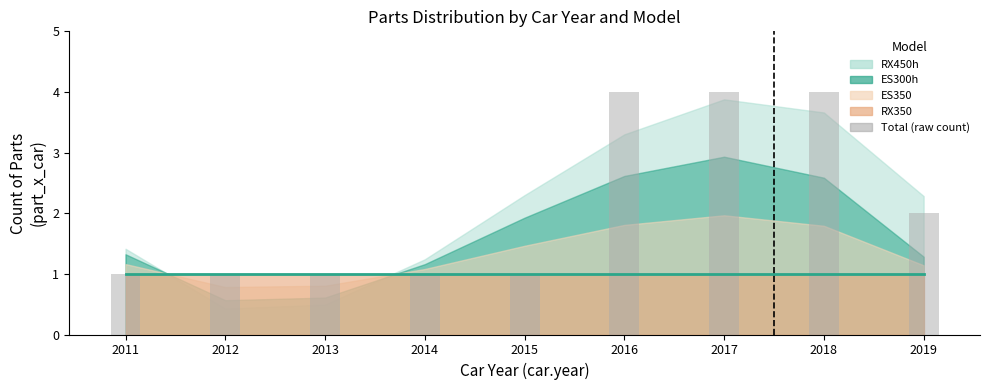

Reading left to right, extract all data points from this chart.

RX350 (center): 1.0	1.0	1.0	1.0	1.0	1.0	1.0	1.0	1.0
Total count (raw): 1.0	1.0	1.0	1.0	1.0	4.0	4.0	4.0	2.0